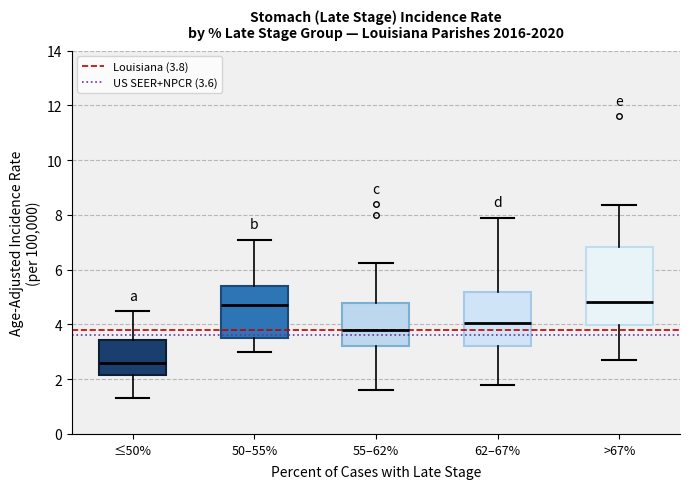

Where does the lower whisker of the box for 50–55% end on the y-axis? The values are not printed on the chart, so give them approximately, as read against the axis.

3.0